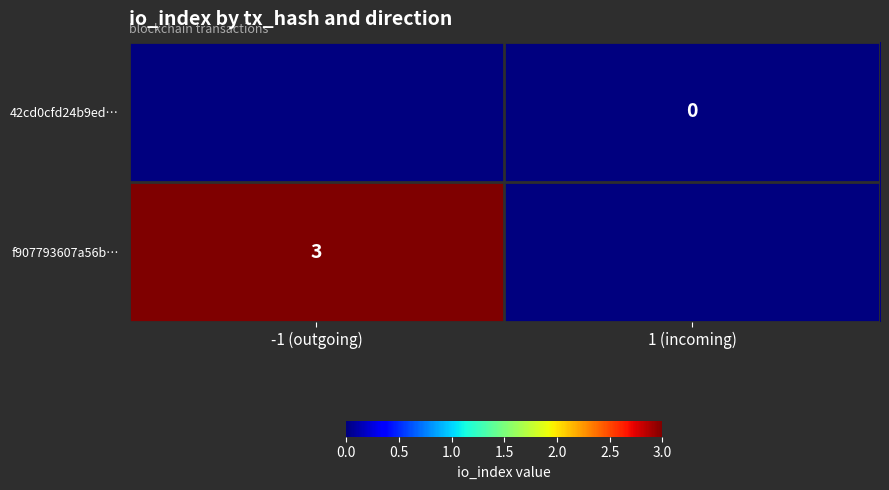

Is it true that f907793607a56b… equals 1.0 at -1 (outgoing)?

False